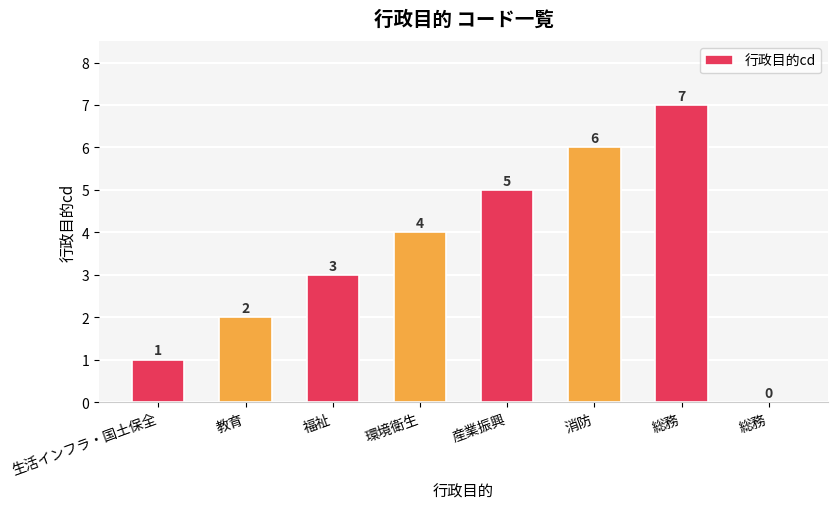

Are the bars horizontal?

No